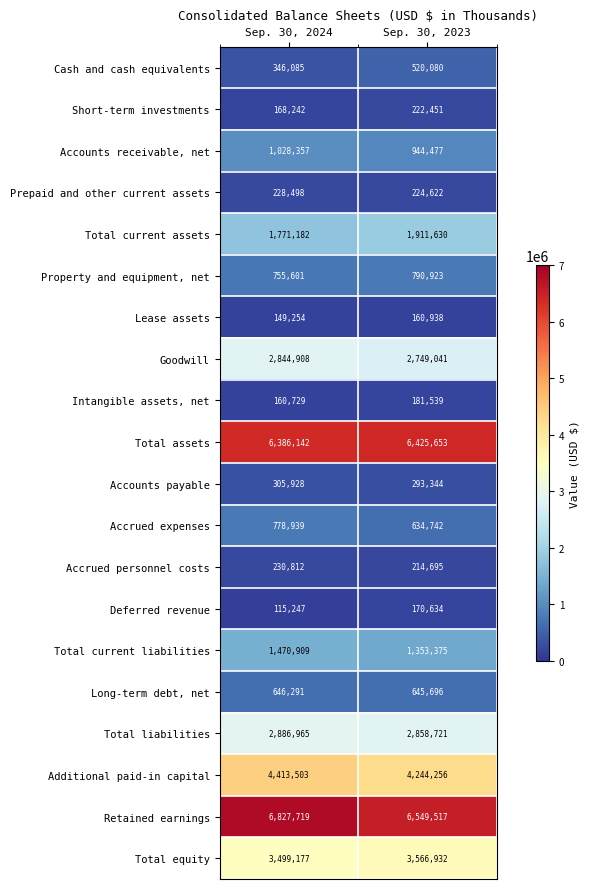

What is the sum of the Long-term debt, net values at Sep. 30, 2024 and Sep. 30, 2023?

1291987